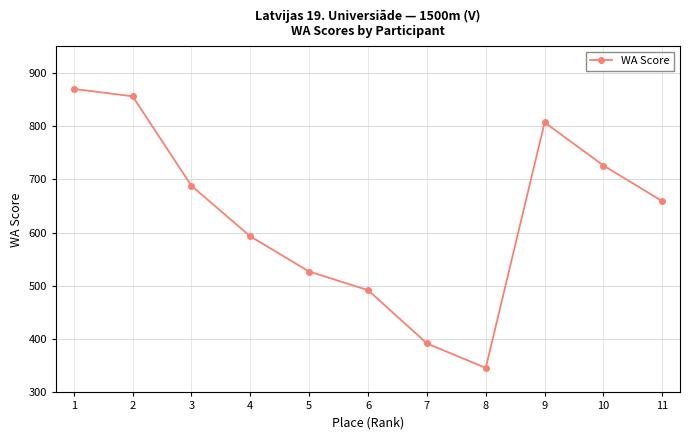

What is the ratio of the value at 3 to the value at 10?

0.9